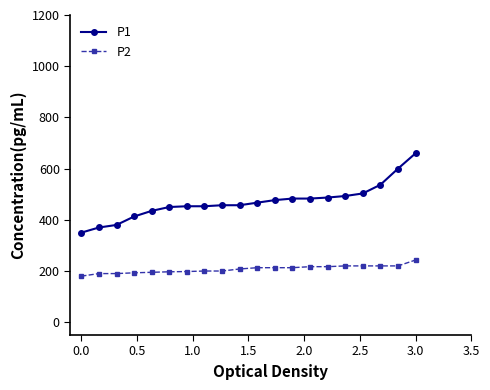

What is the value of the P2 point at the 18th from the left?

220.0